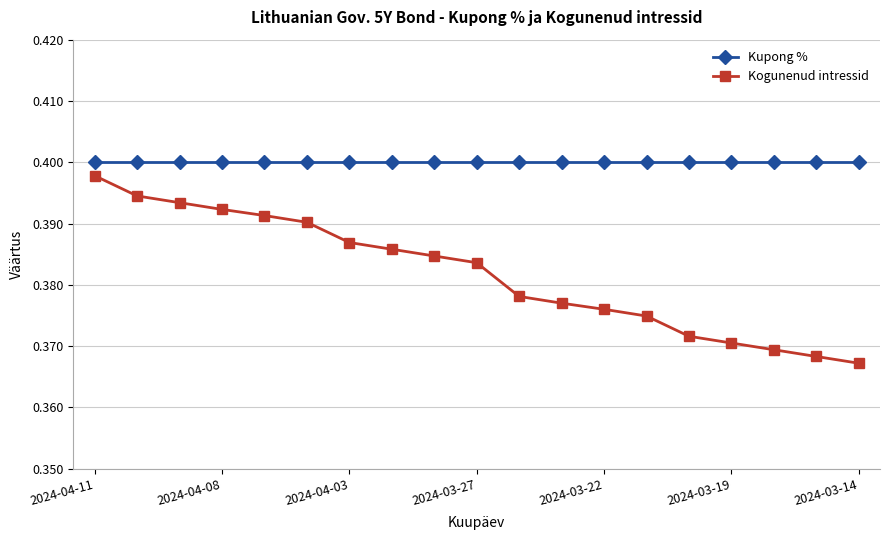

How many Kogunenud intressid values are between 0 and 1?

19